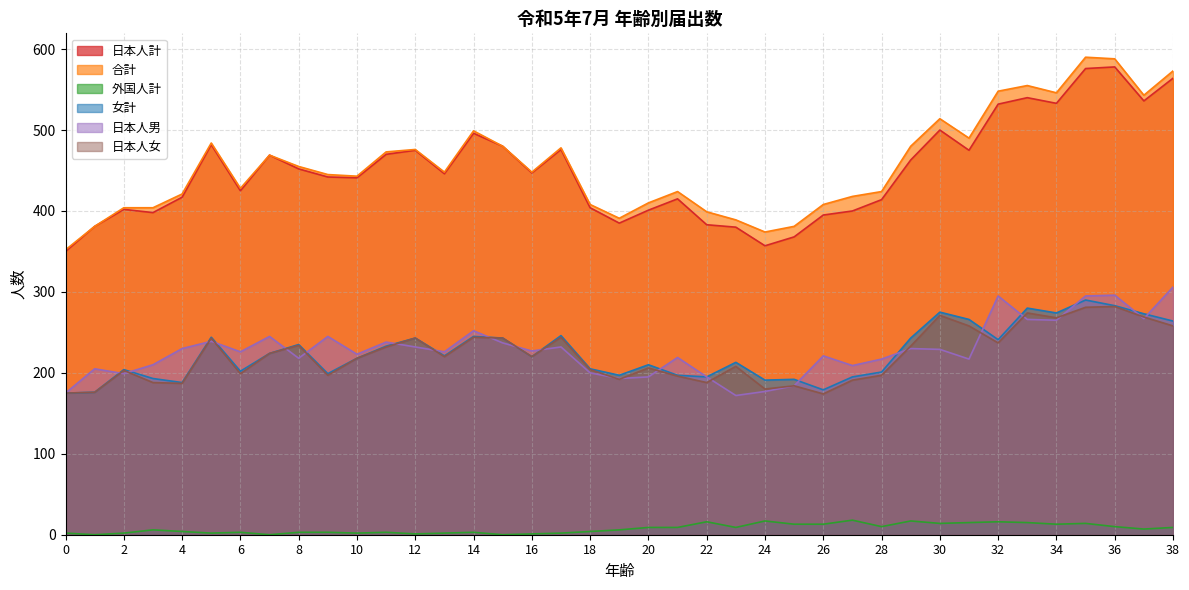

How many values in the 日本人男 series exceed 226?

19